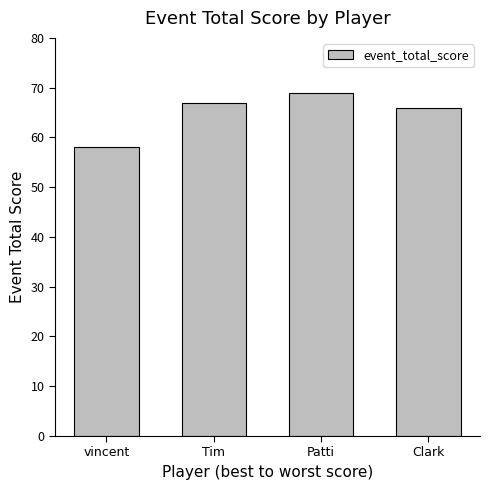

What is the minimum value shown in the chart?

58